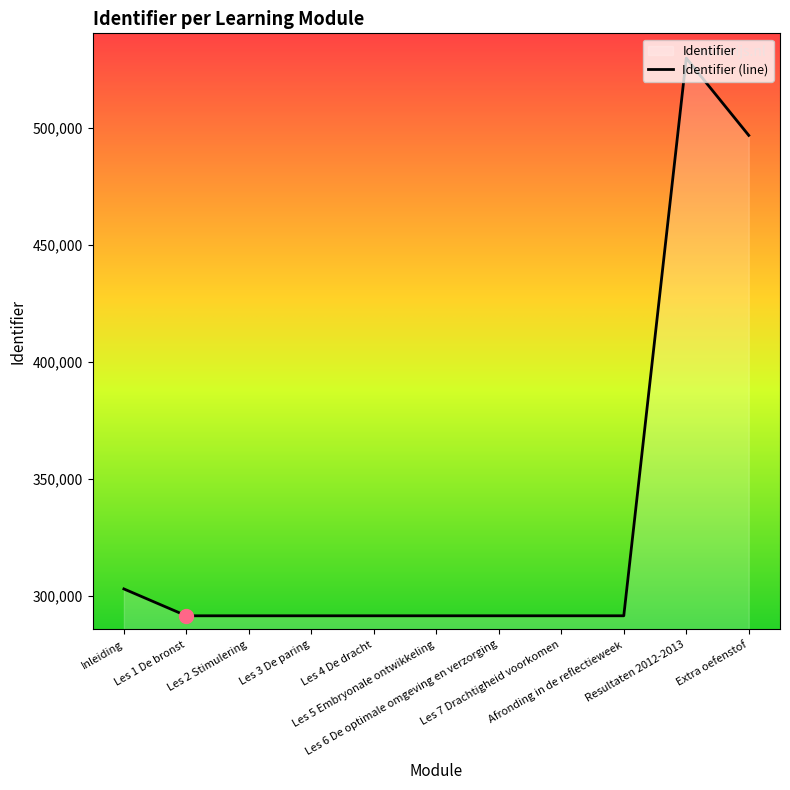

True or false: the data has more than 2 interior local peaks.

False